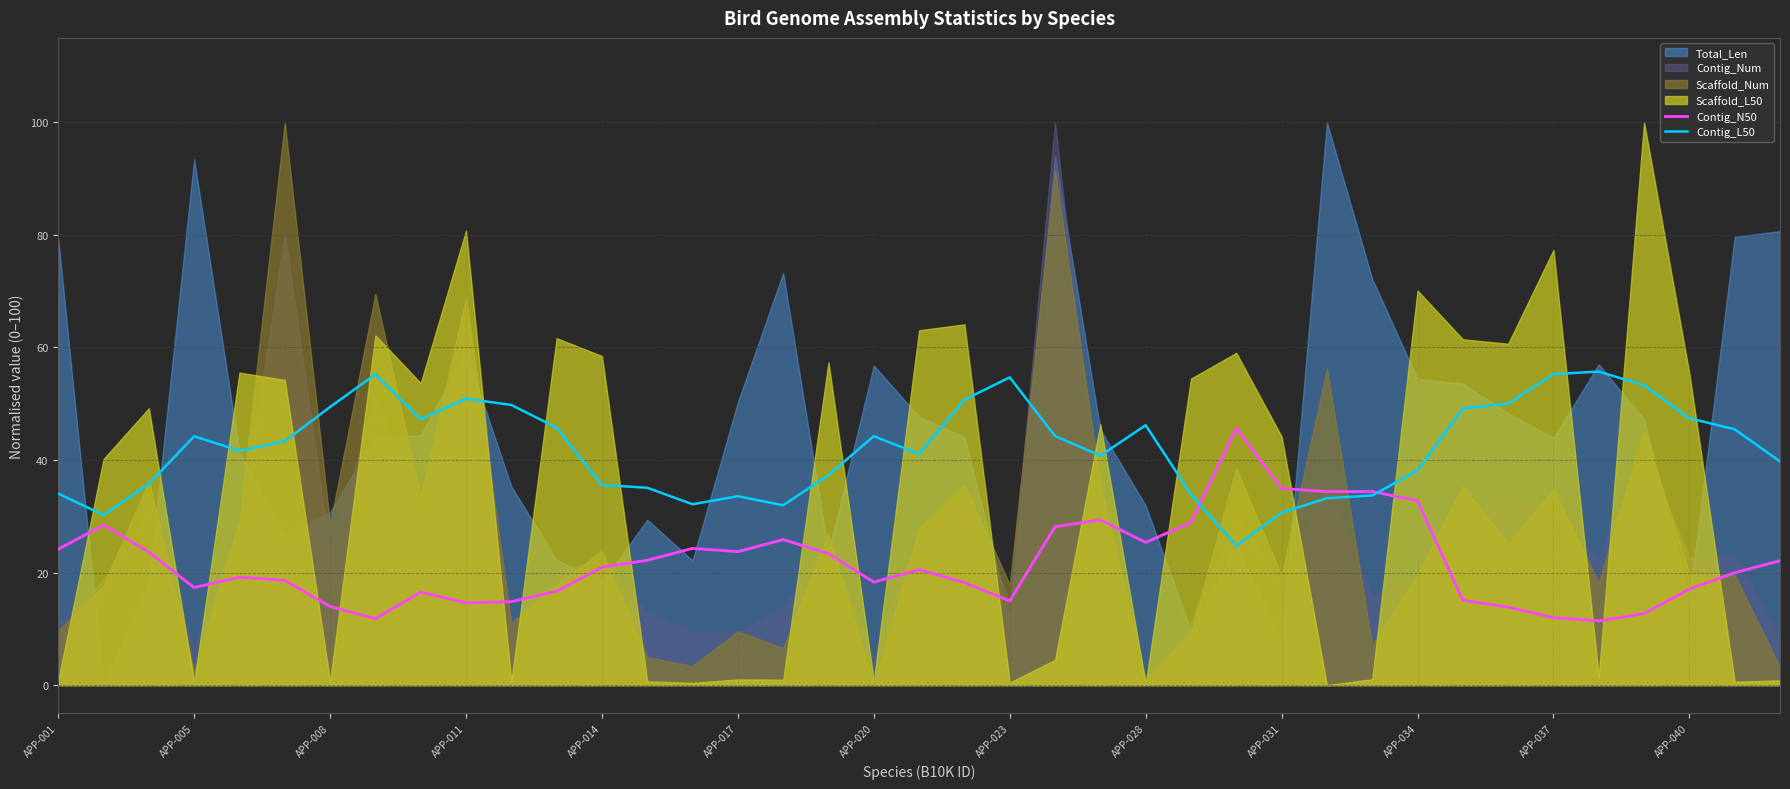

Is it true that Contig_L50 equals 18.6 at APP-034?

False